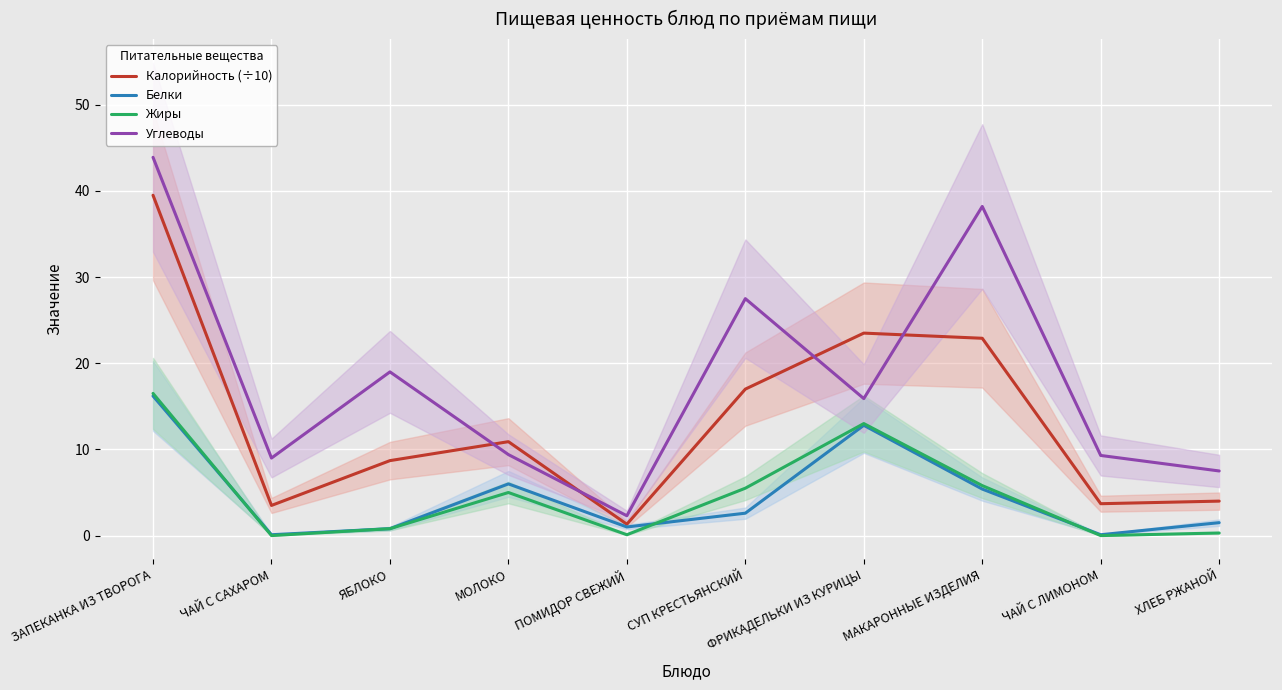

What is the sum of all Углеводы values?

182.0